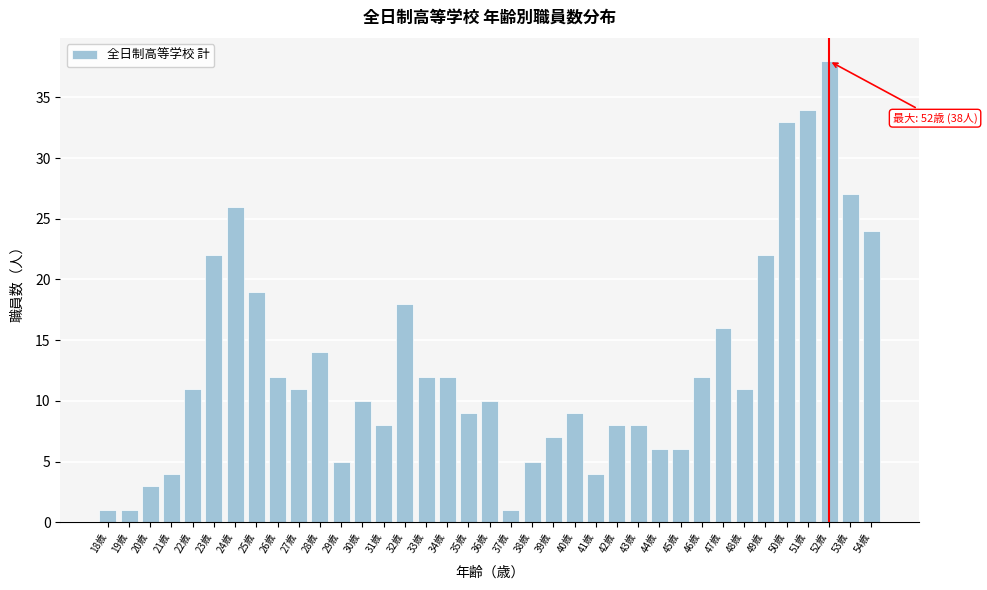

What is the maximum value shown in the chart?

38